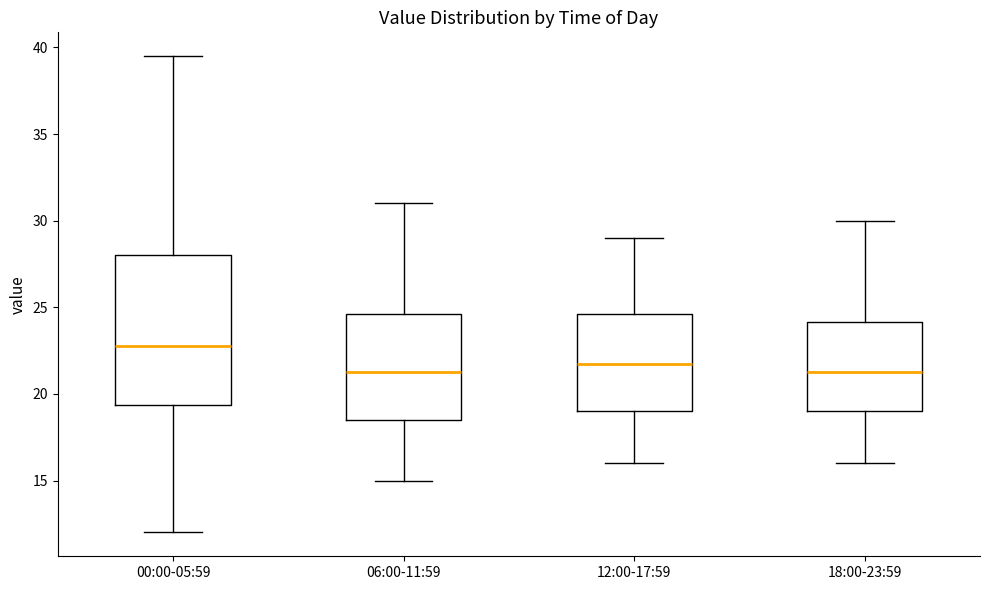

Reading left to right, read every box against the y-axis: the position of its median line, the range the box covers, and the ends of its whiskers. The values are not printed on the chart, so give them approximately, as read against the axis.

00:00-05:59: median 23.0, box 19.5 to 28.0, whiskers 12.0 to 39.5
06:00-11:59: median 21.5, box 18.5 to 24.5, whiskers 15.0 to 31.0
12:00-17:59: median 22.0, box 19.0 to 24.5, whiskers 16.0 to 29.0
18:00-23:59: median 21.5, box 19.0 to 24.0, whiskers 16.0 to 30.0